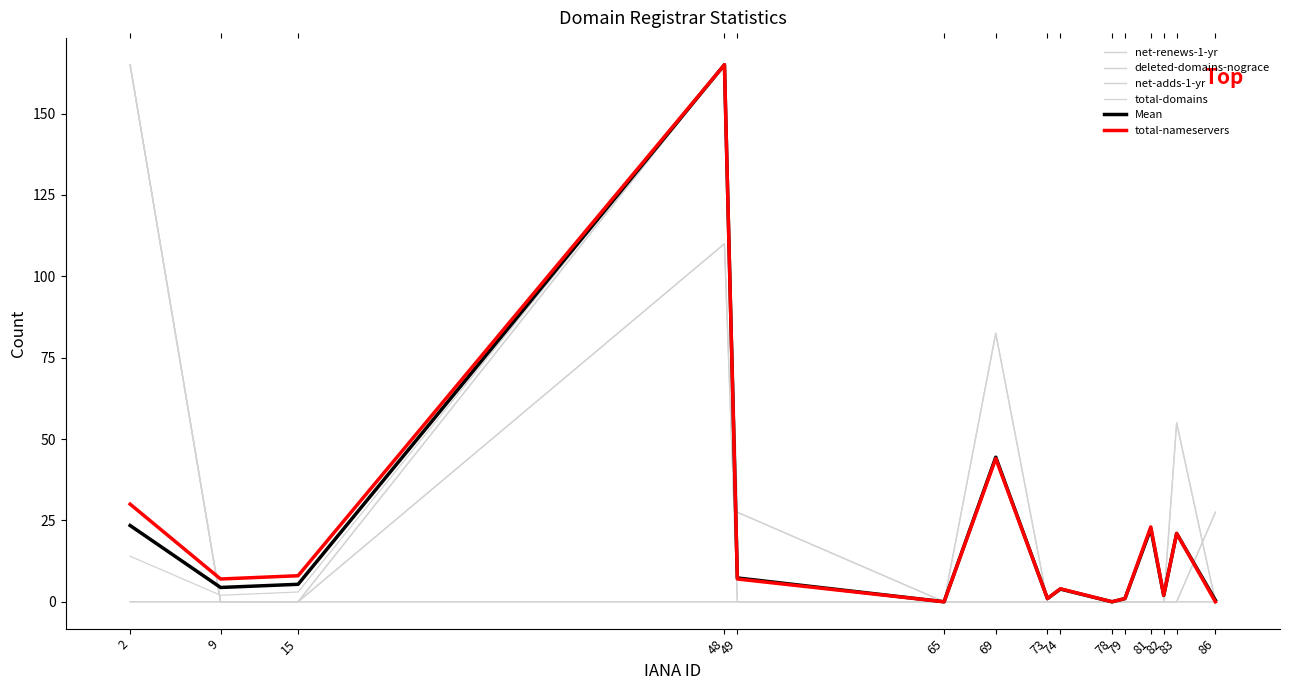

True or false: total-domains has more than 0 points higher than both neighbors.

True